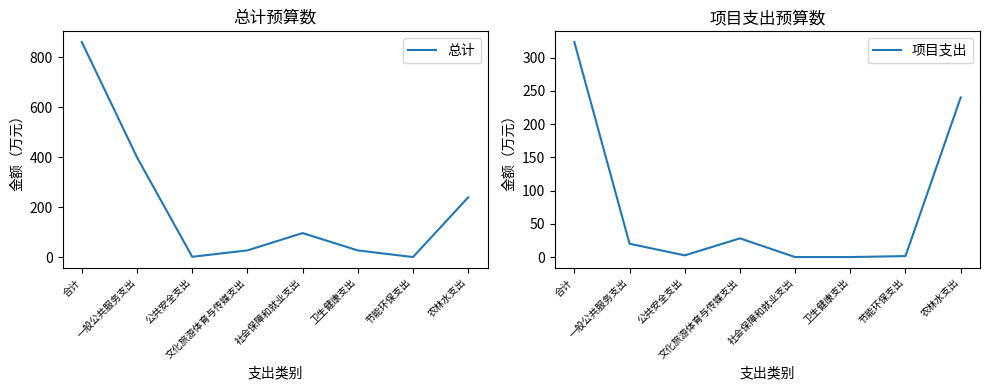

Does the chart display data point markers on the line(s)?

No